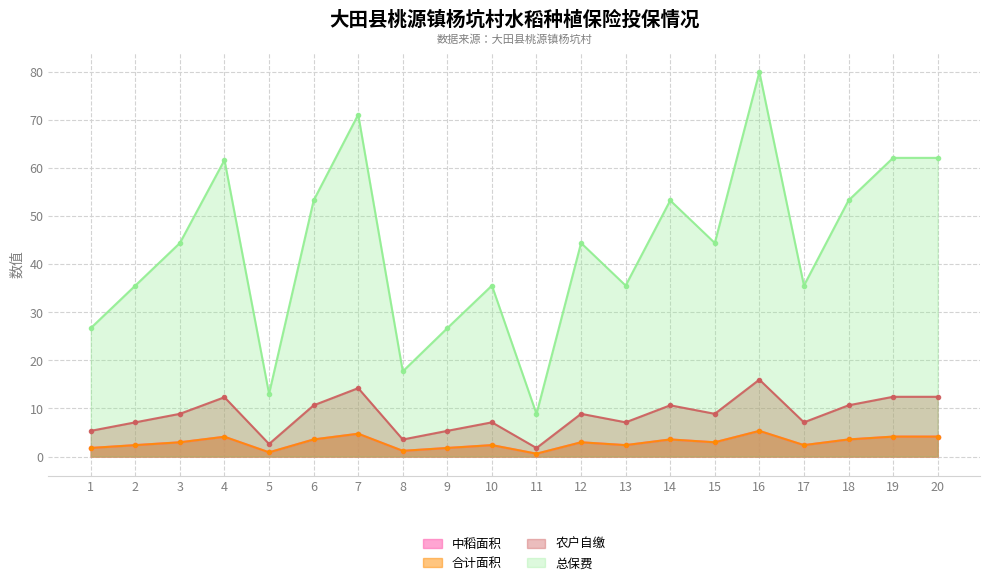

True or false: 农户自缴 and 总保费 intersect in this chart.

False